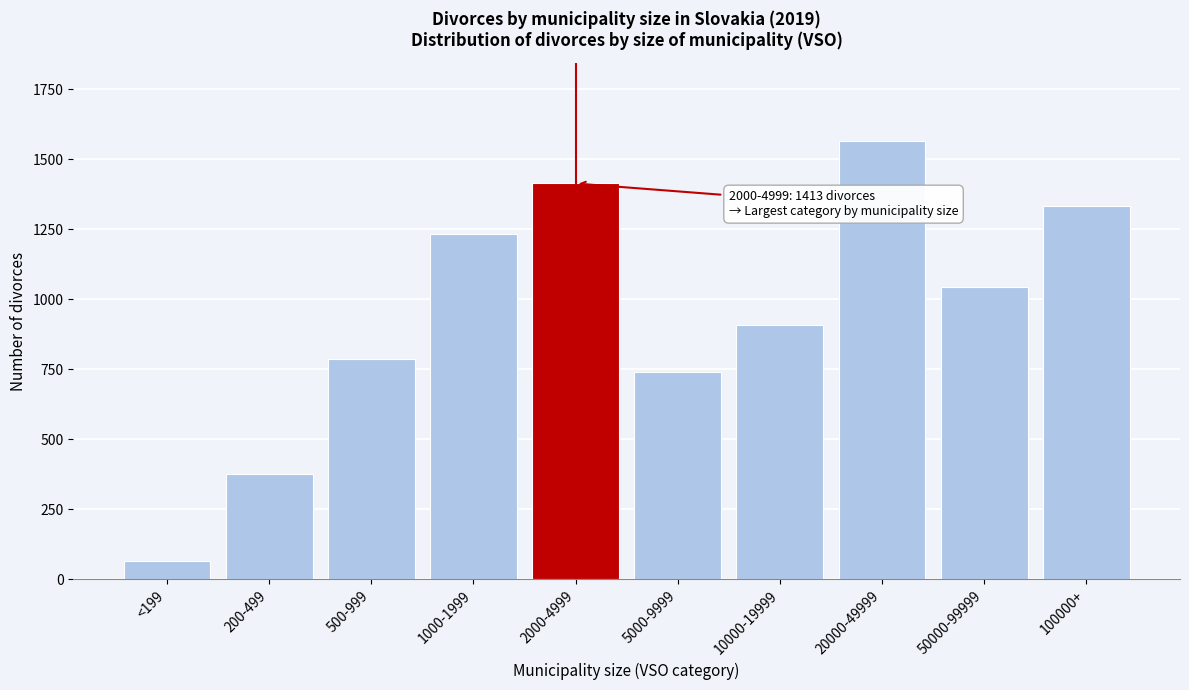

Reading right to left, transcribe all the data shown in this chart.

100000+=1334	50000-99999=1042	20000-49999=1563	10000-19999=909	5000-9999=741	2000-4999=1413	1000-1999=1232	500-999=788	200-499=378	<199=66